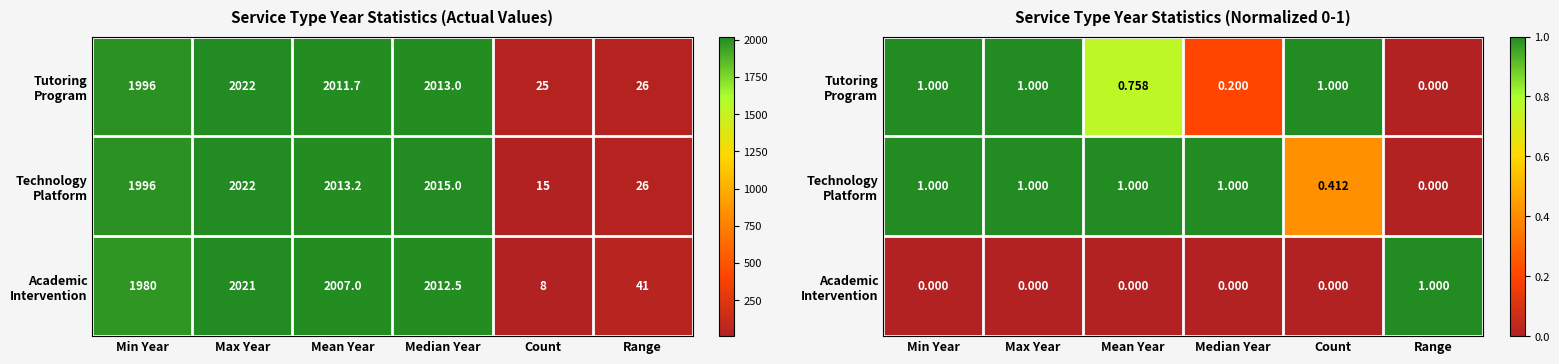

Count the number of categories in the chart.

6